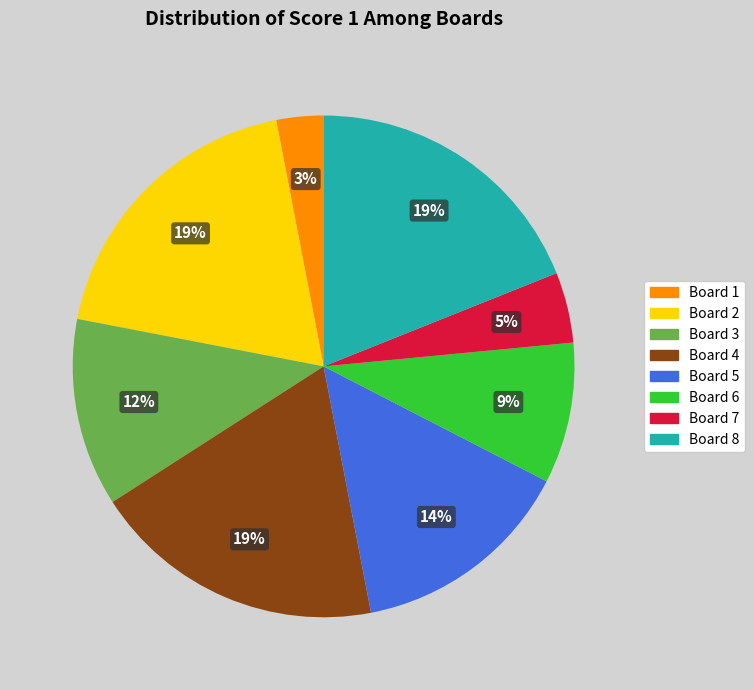

To the nearest percent, what portion does Board 5 represent?

14%